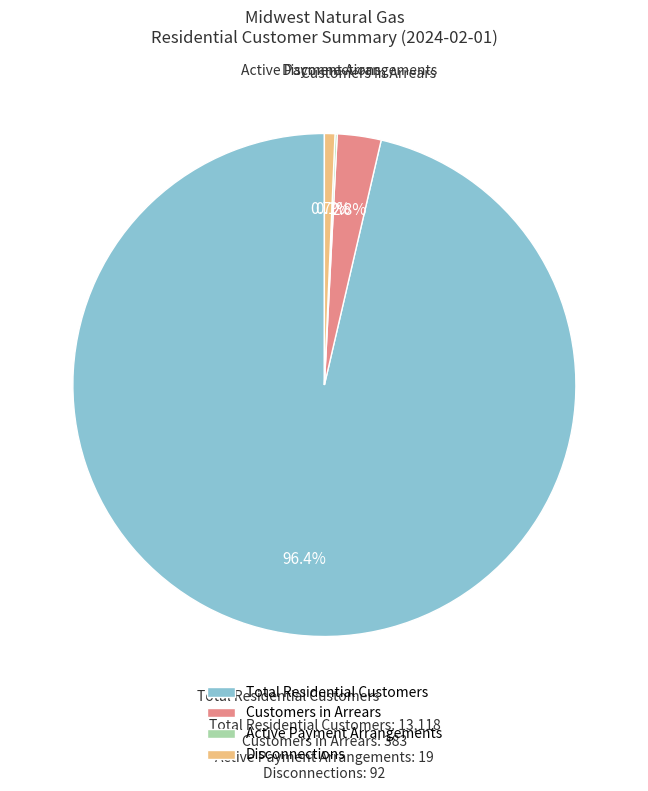

The Total Residential Customers slice represents 96% of the pie. True or false?

True